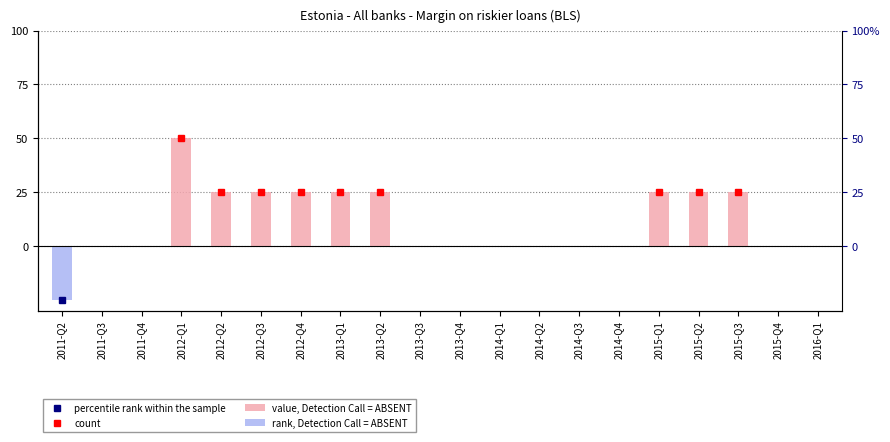

How many bars are there in total?

40